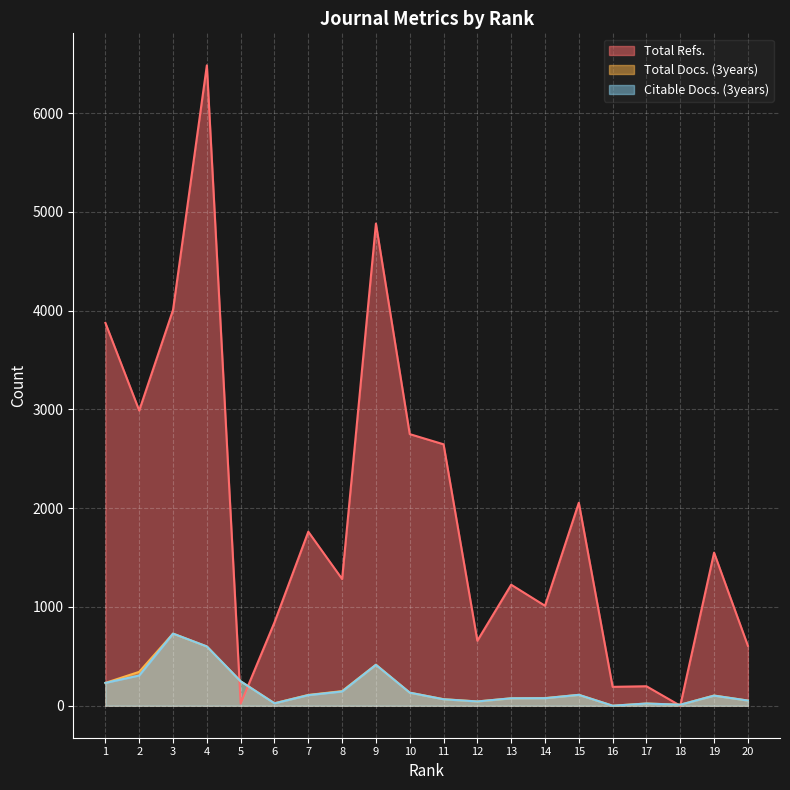

True or false: Total Docs. (3years) and Citable Docs. (3years) intersect in this chart.

False